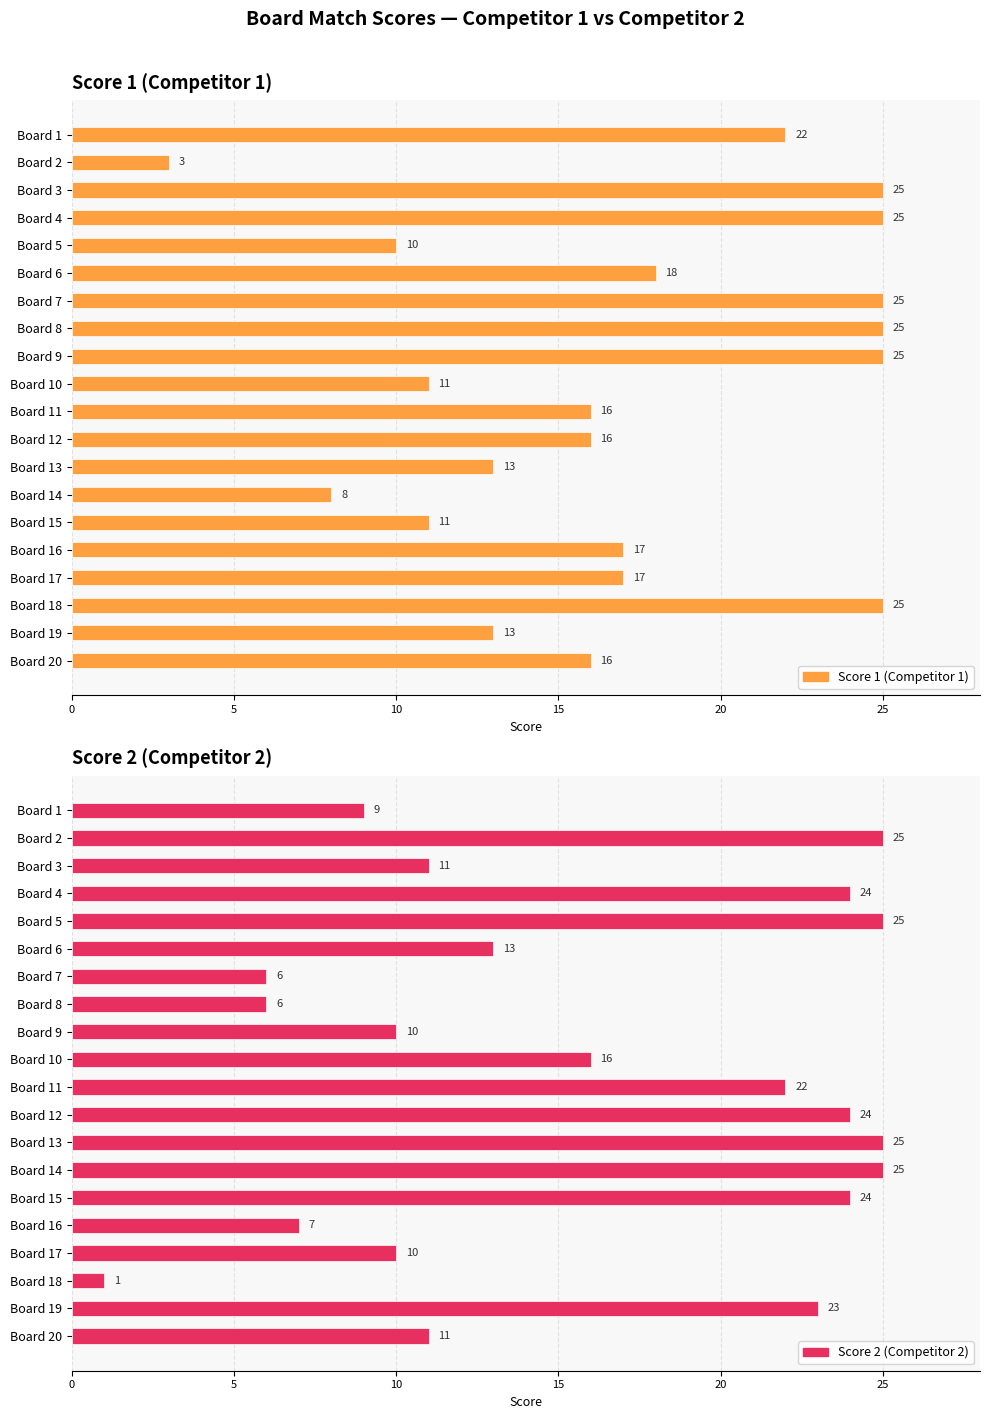

Reading left to right, transcribe all the data shown in this chart.

Score 1 (Competitor 1): 22	3	25	25	10	18	25	25	25	11	16	16	13	8	11	17	17	25	13	16
Score 2 (Competitor 2): 9	25	11	24	25	13	6	6	10	16	22	24	25	25	24	7	10	1	23	11